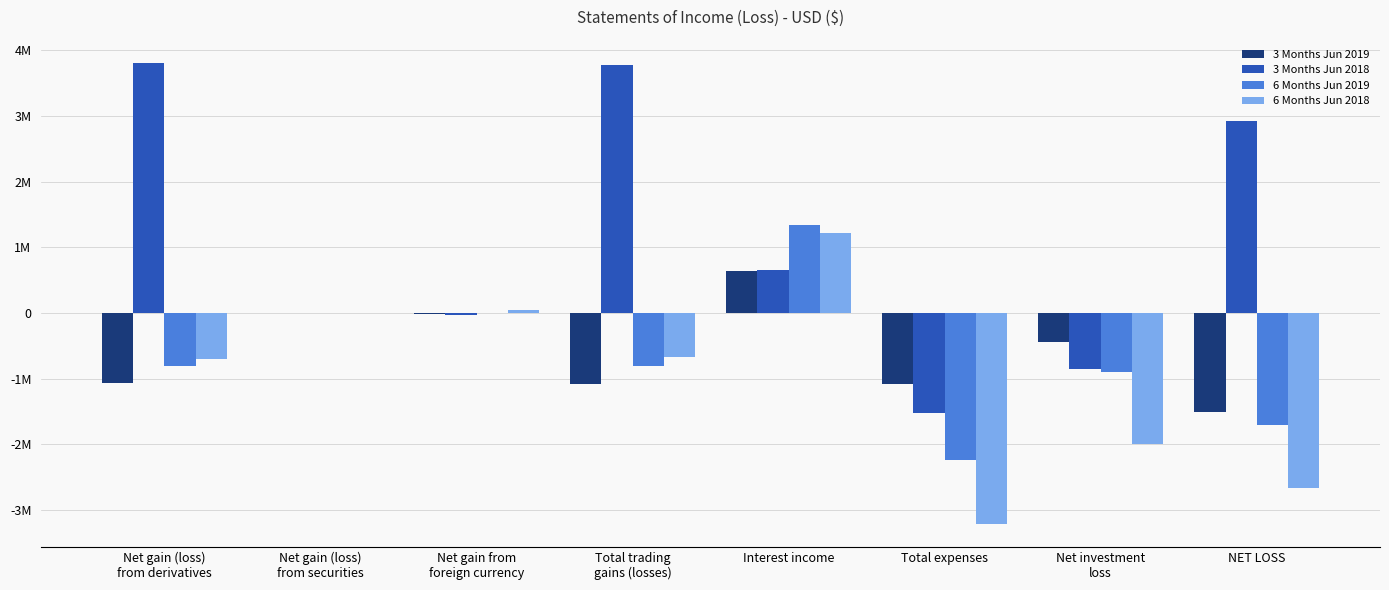

Where is 3 Months Jun 2018 nearest to the value 1147008?

Interest income